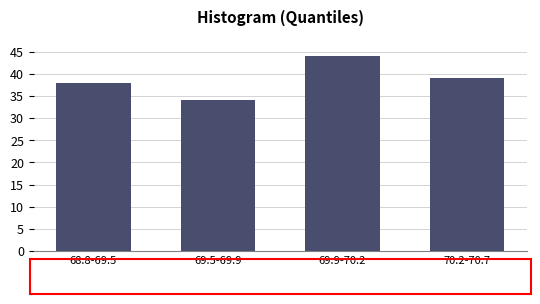

Reading left to right, what are all the values shown in this chart?

38	34	44	39